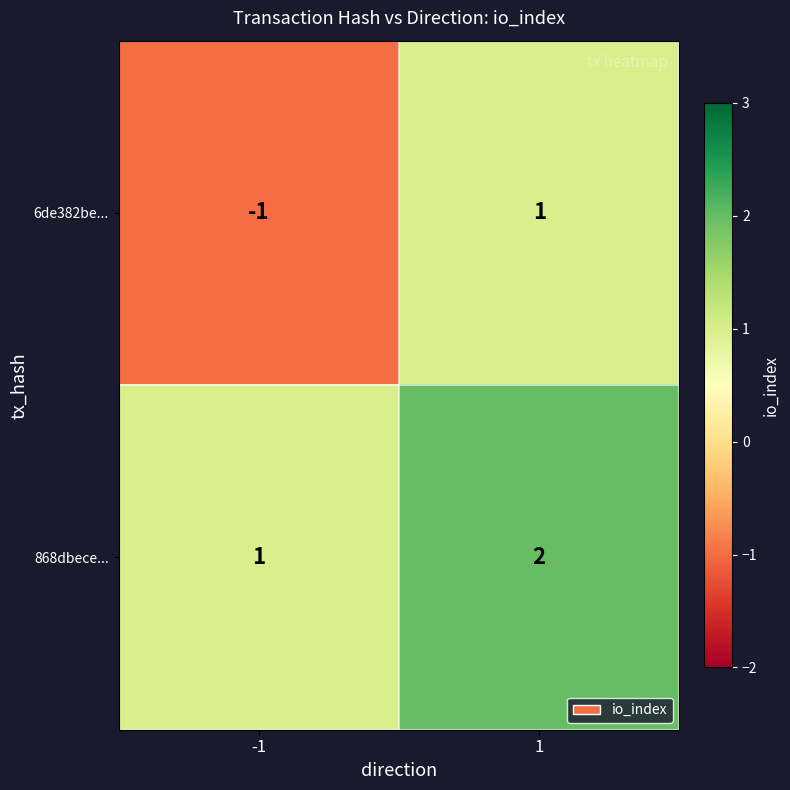

Reading right to left, transcribe all the data shown in this chart.

6de382be...: 1	-1
868dbece...: 2	1